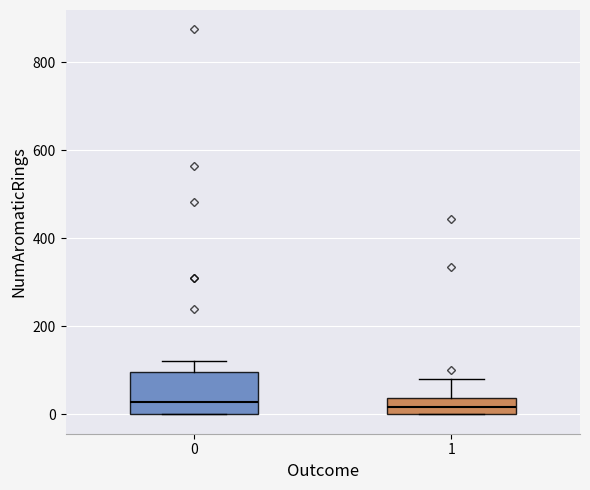

Reading left to right, read every box against the y-axis: the position of its median line, the range the box covers, and the ends of its whiskers. The values are not printed on the chart, so give them approximately, as read against the axis.

0: median 20, box 0 to 100, whiskers 0 to 120
1: median 20, box 0 to 40, whiskers 0 to 80